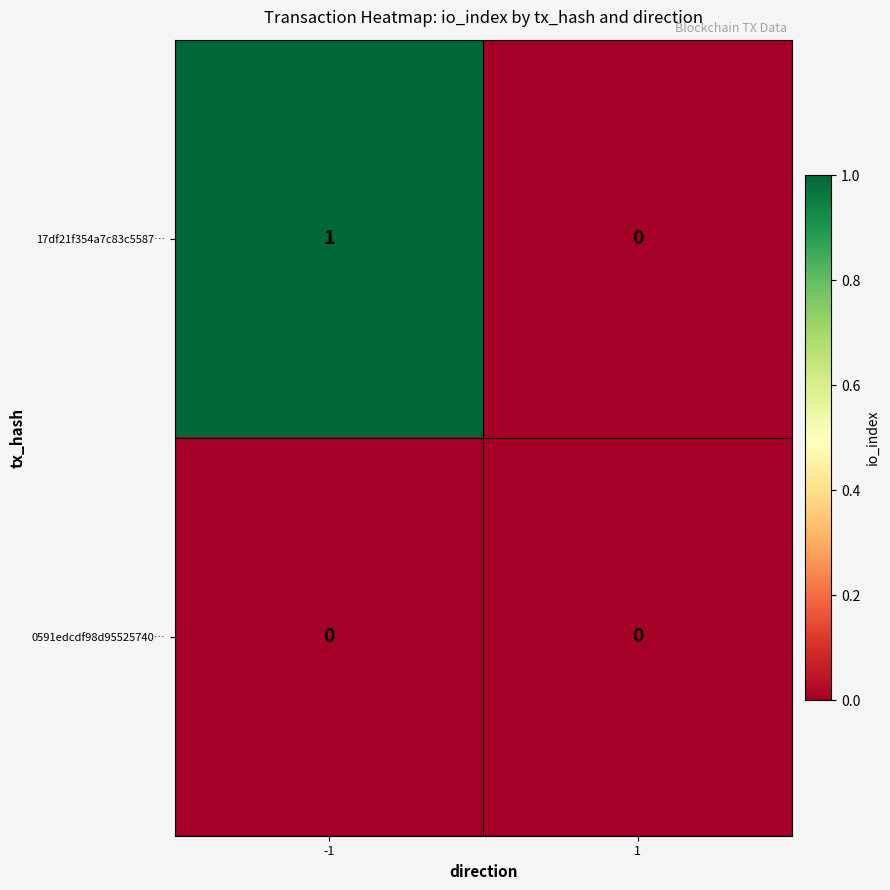

List the series in order of their overall mean, lowest first.

0591edcdf98d95525740…, 17df21f354a7c83c5587…